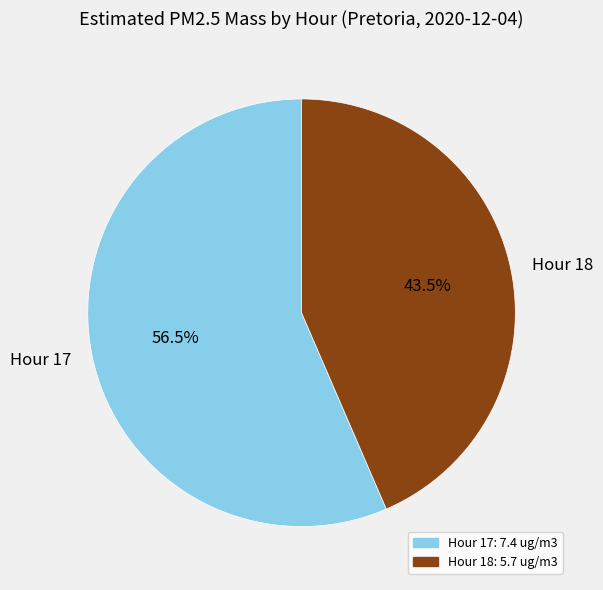

Do Hour 18 and Hour 17 together represent more than half of the pie?

Yes